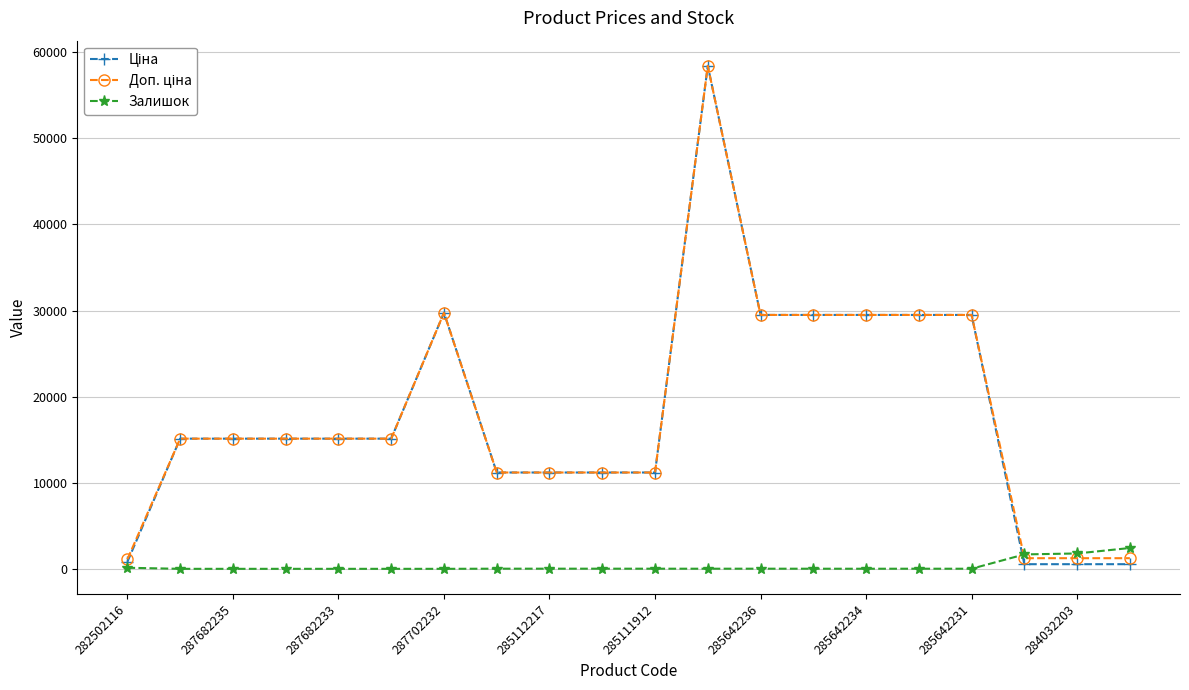

At how many categories does at least one series exceed 22767?

7